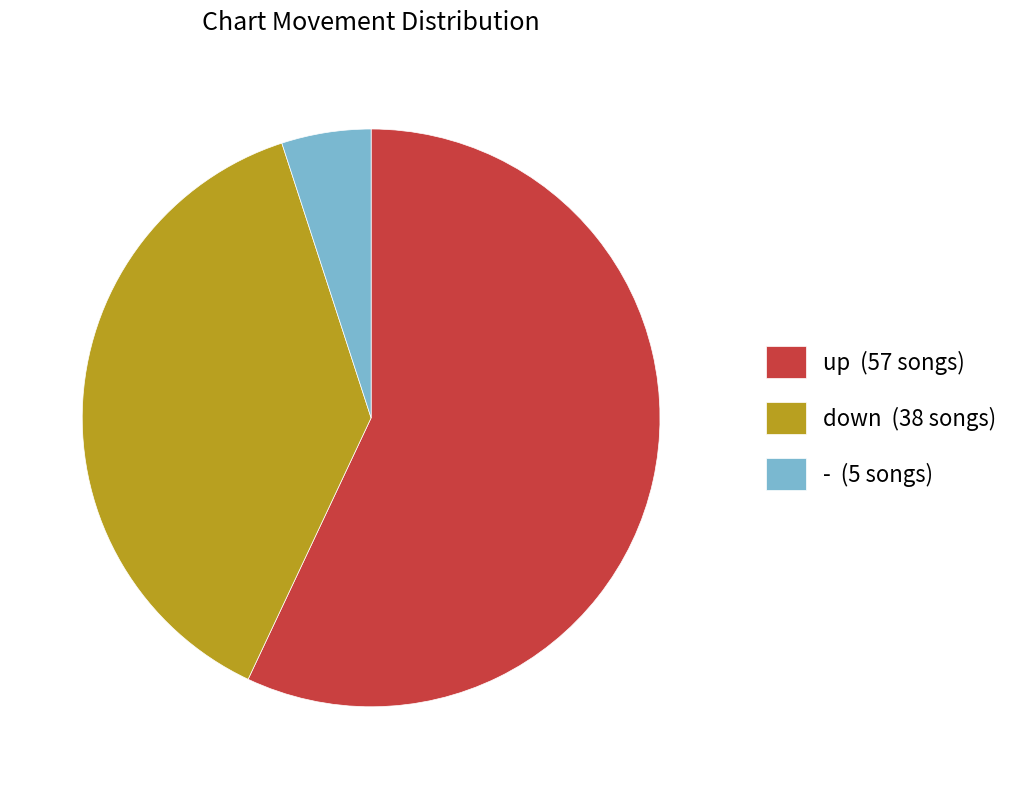

Rank the categories by value from highest to lowest.

up, down, -